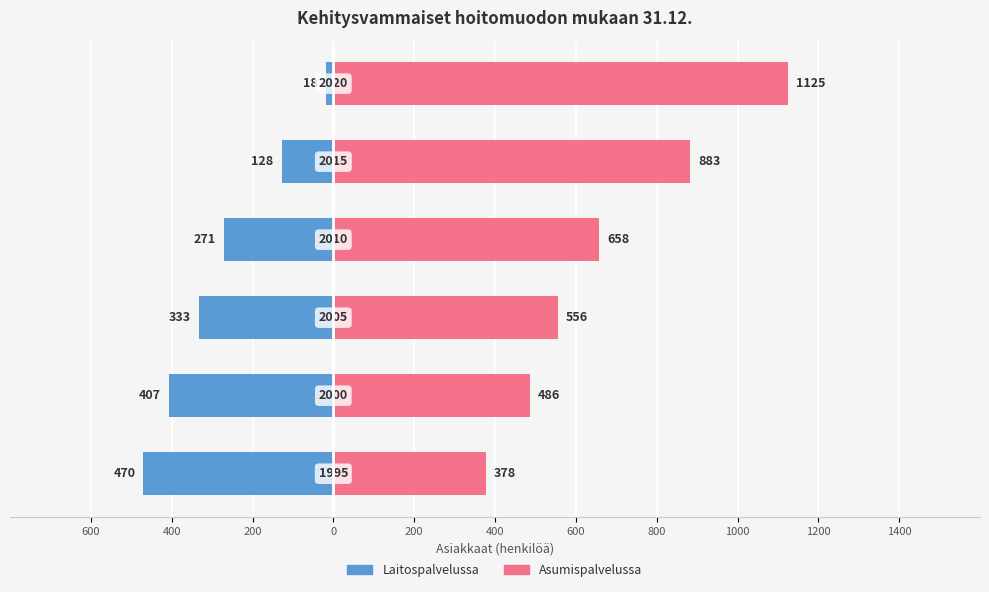

How many data points does each series have?

6